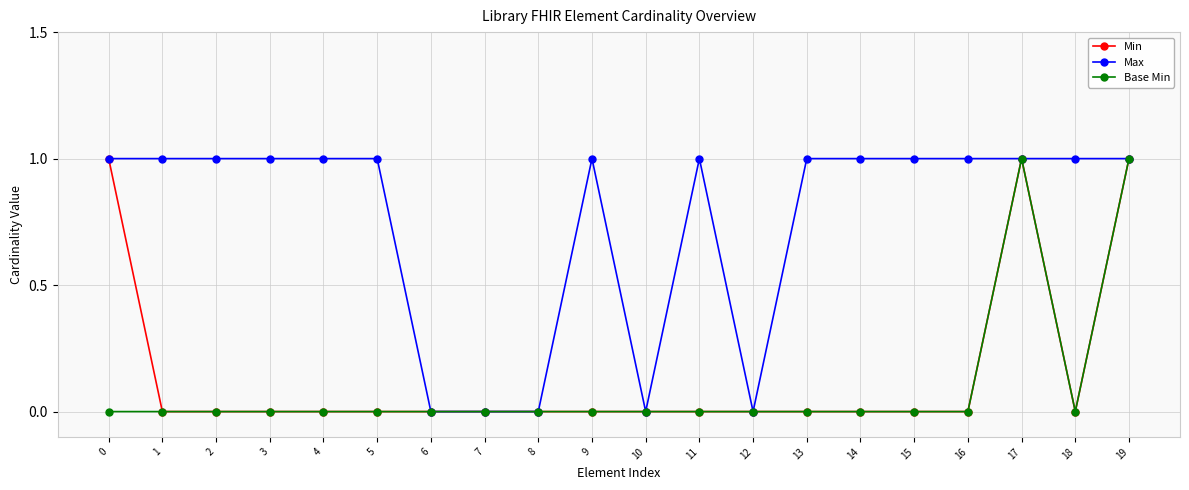

How many categories are shown in the chart?

20